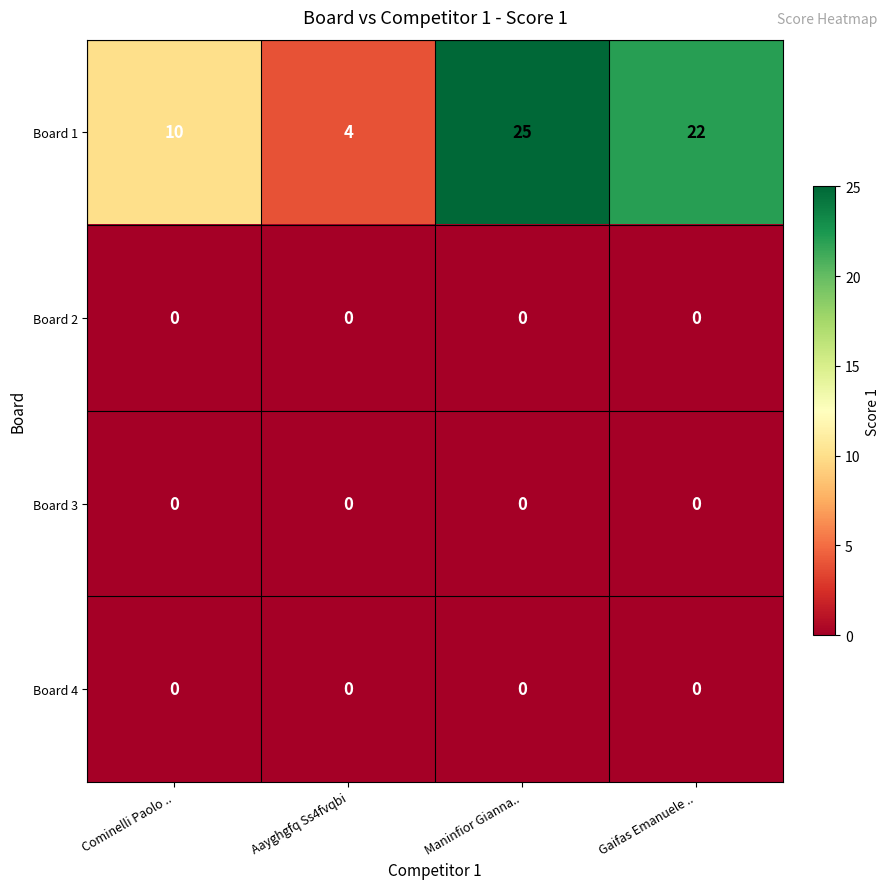

Which series changed the most between Aayghgfq Ss4fvqbi and Gaifas Emanuele ..?

Board 1